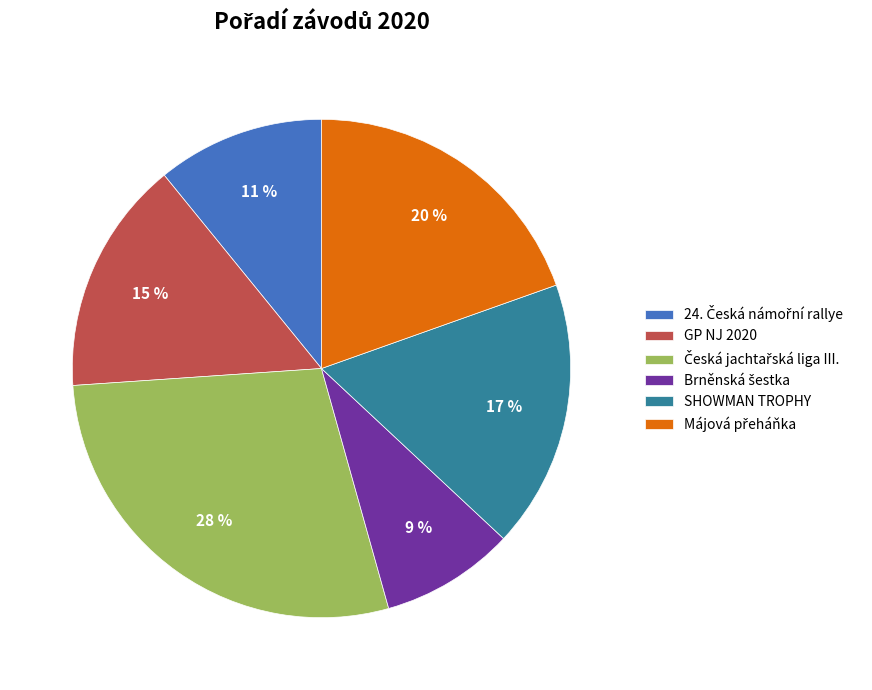

How many slices are in this pie chart?

6